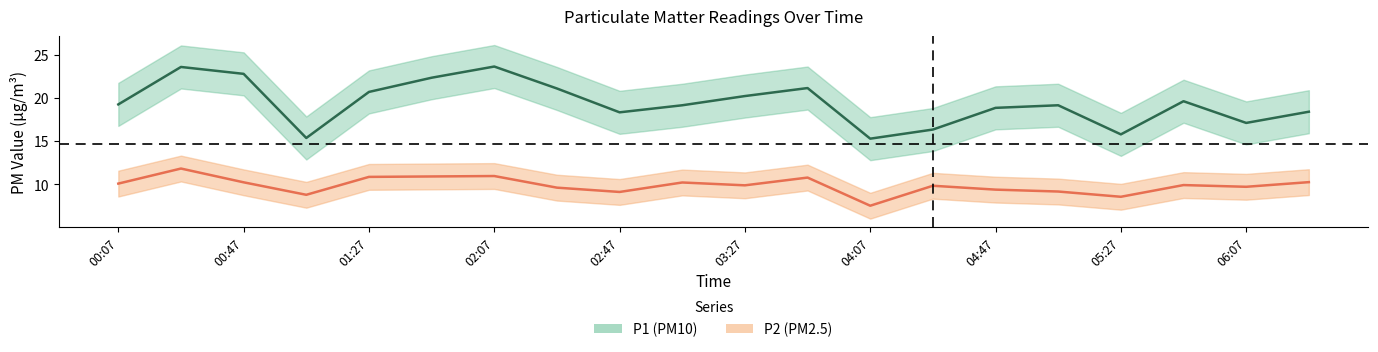

What is the total value across all series at 01:07?

24.2